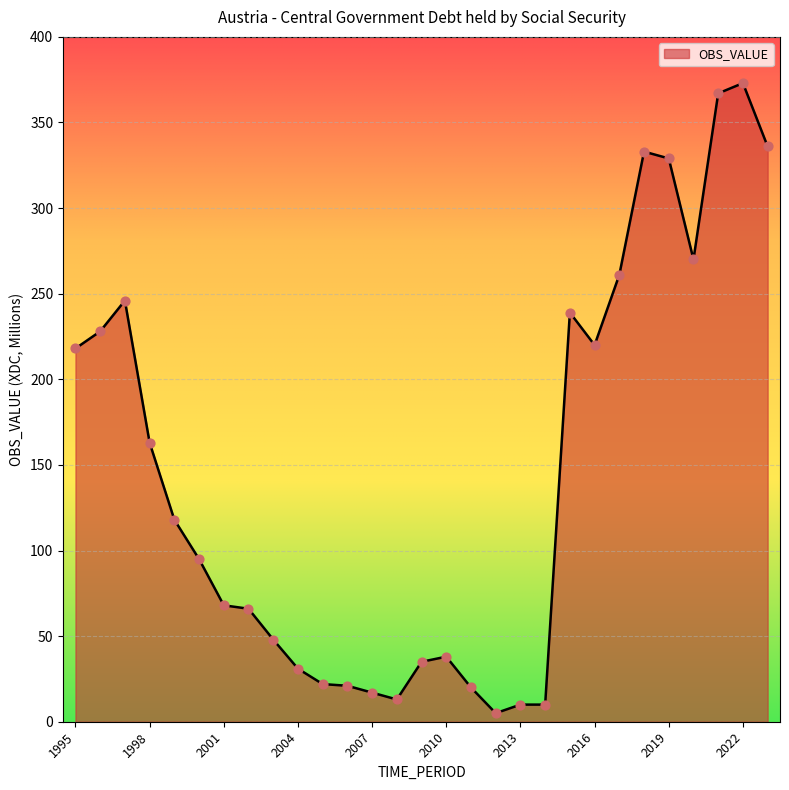

What is the maximum value shown in the chart?

373